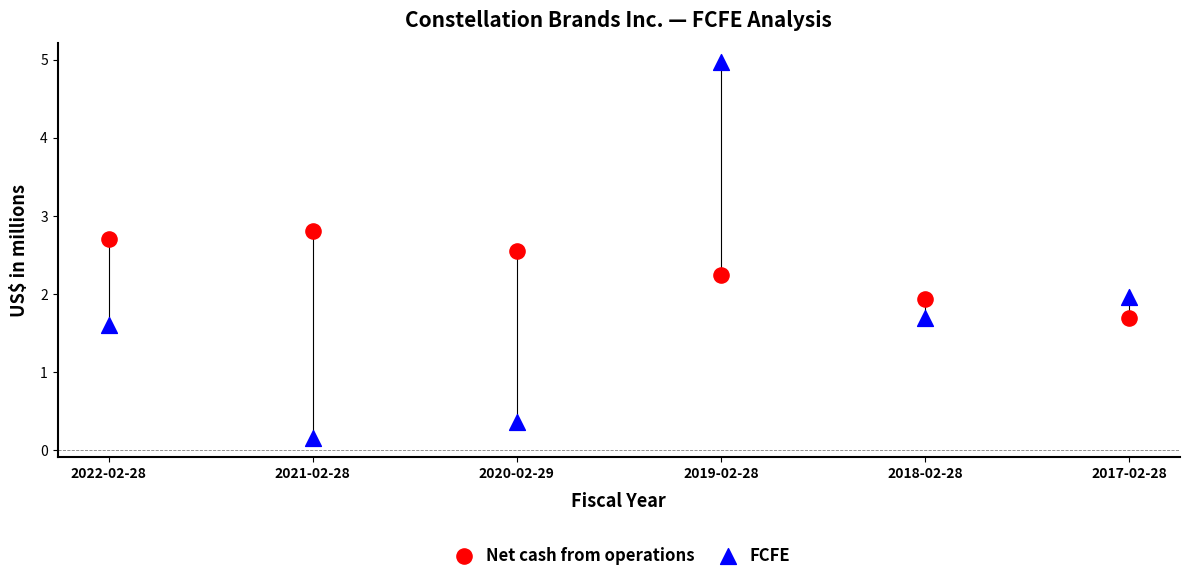

Across all data points, what is the average Y value?

2.1